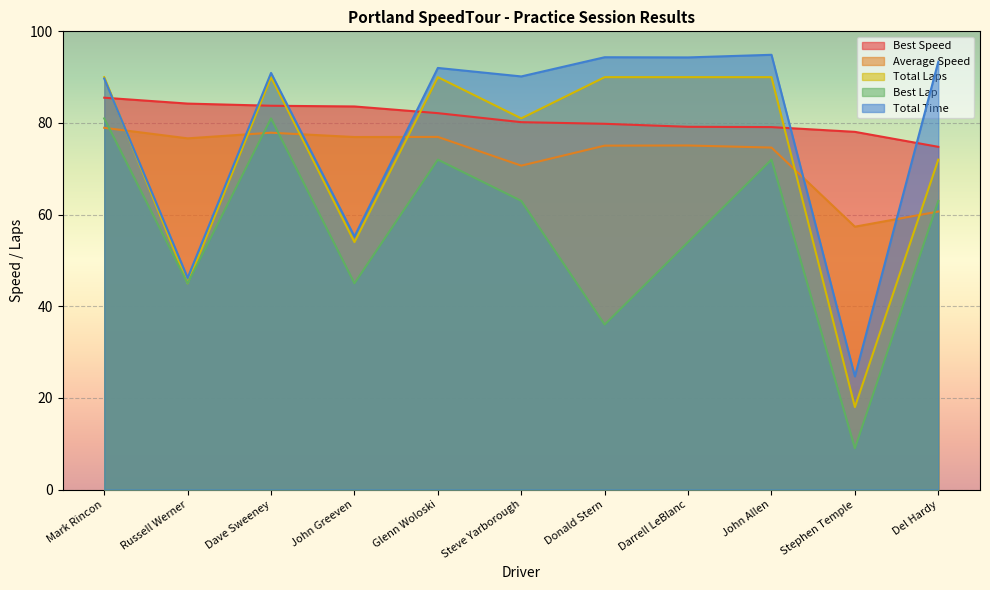

What is the label of the 6th point from the right?

Steve Yarborough